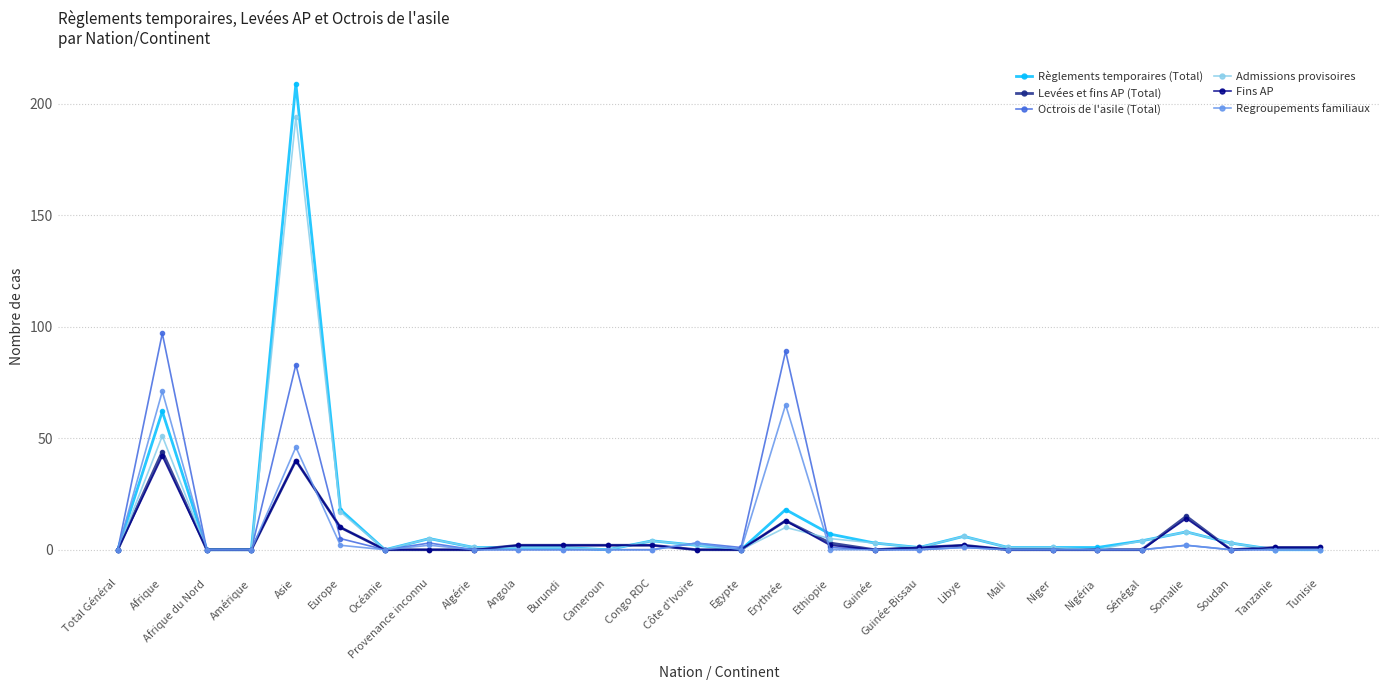

What is the greatest value displayed?

209